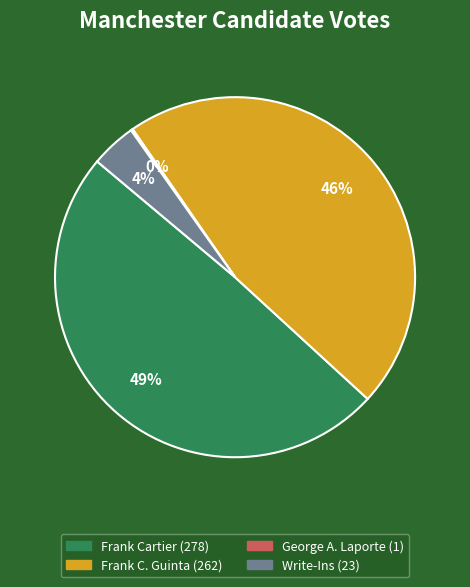

To the nearest percent, what is the average slice percentage?

25%